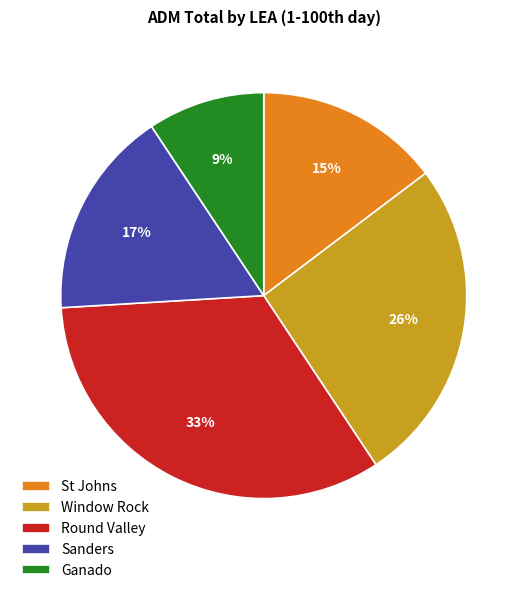

Combined, do Window Rock and Sanders account for over 50%?

No